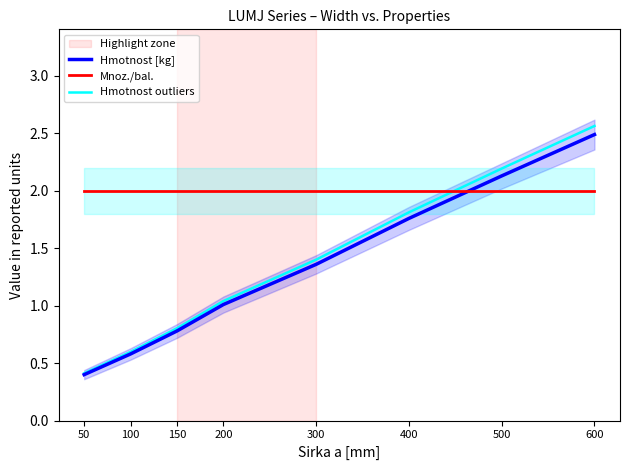

Is the value of Mnoz./bal. at 600 greater than the value of Hmotnost [kg] at 400?

Yes